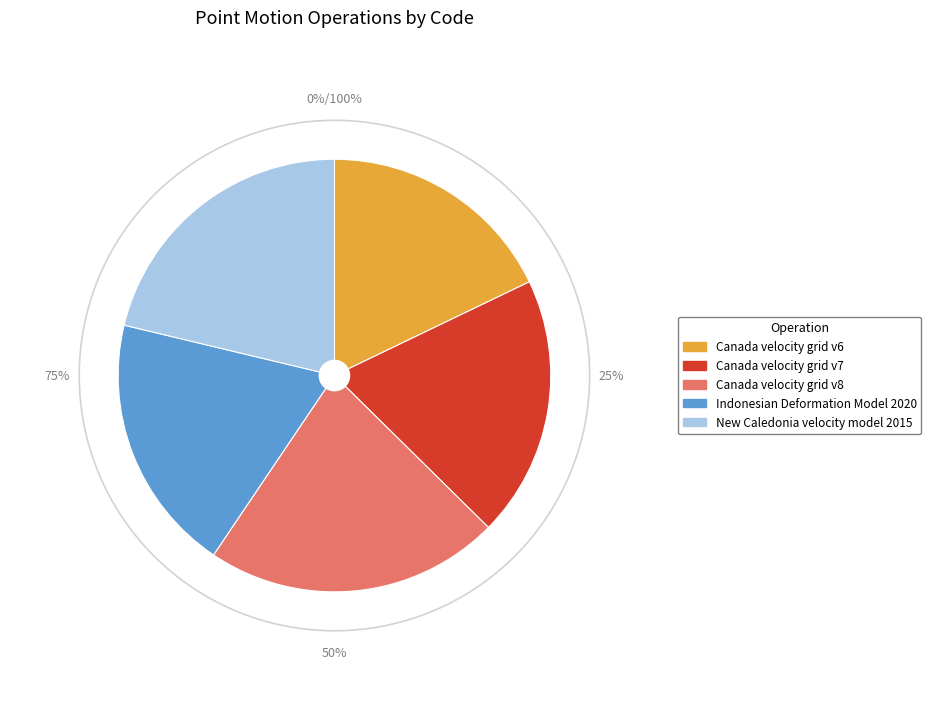

True or false: Canada velocity grid v8 accounts for 35% of the total.

False